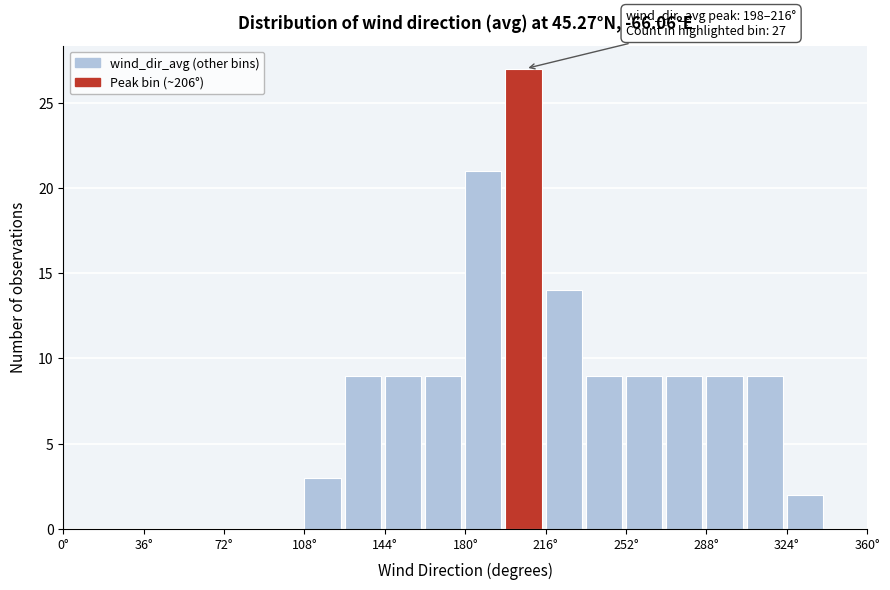

Around what value on the x-axis is the tallest bar? Give the approximate position of its centre, as read against the axis.

205